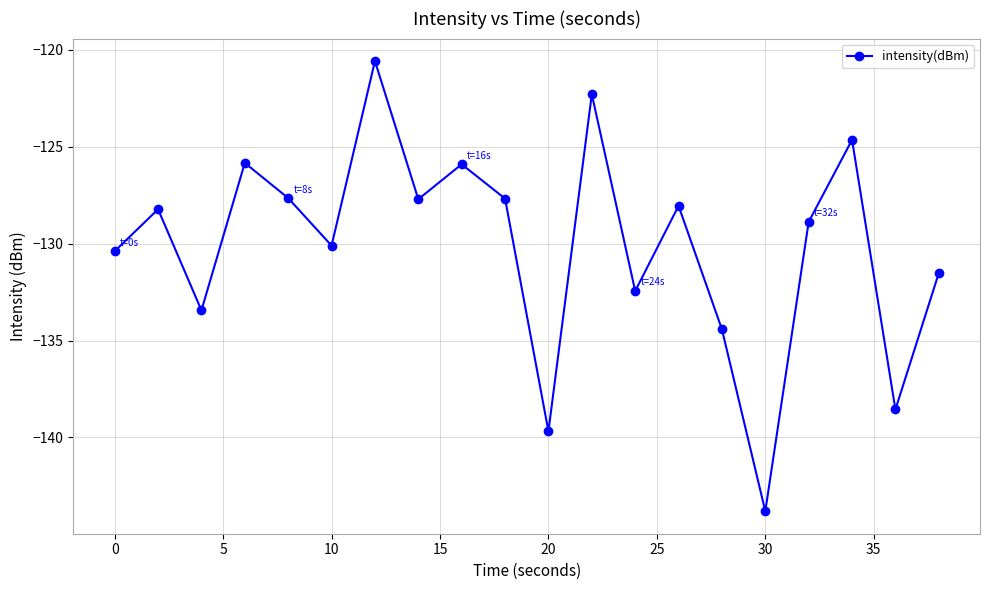

How many lines are shown in the chart?

1